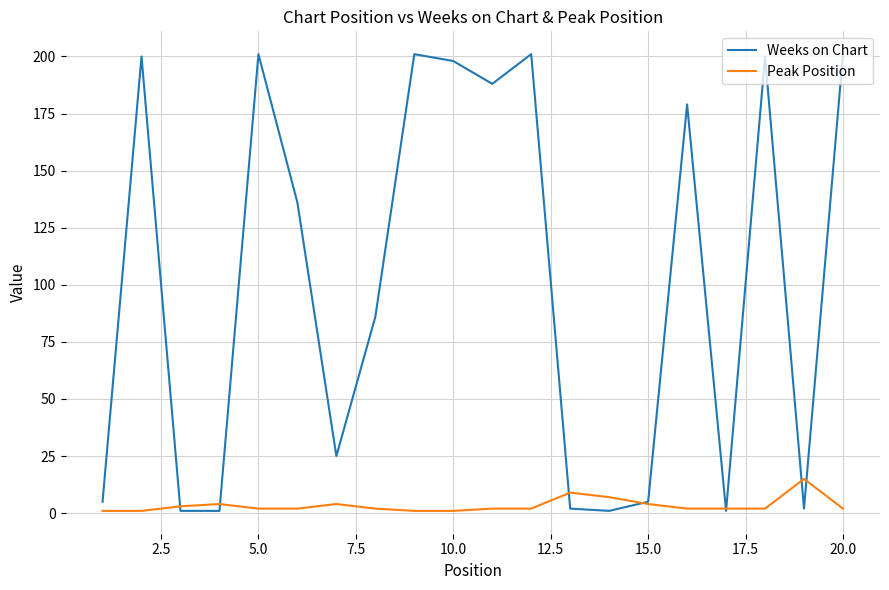

Rank the series by their maximum value, from highest to lowest.

Weeks on Chart, Peak Position